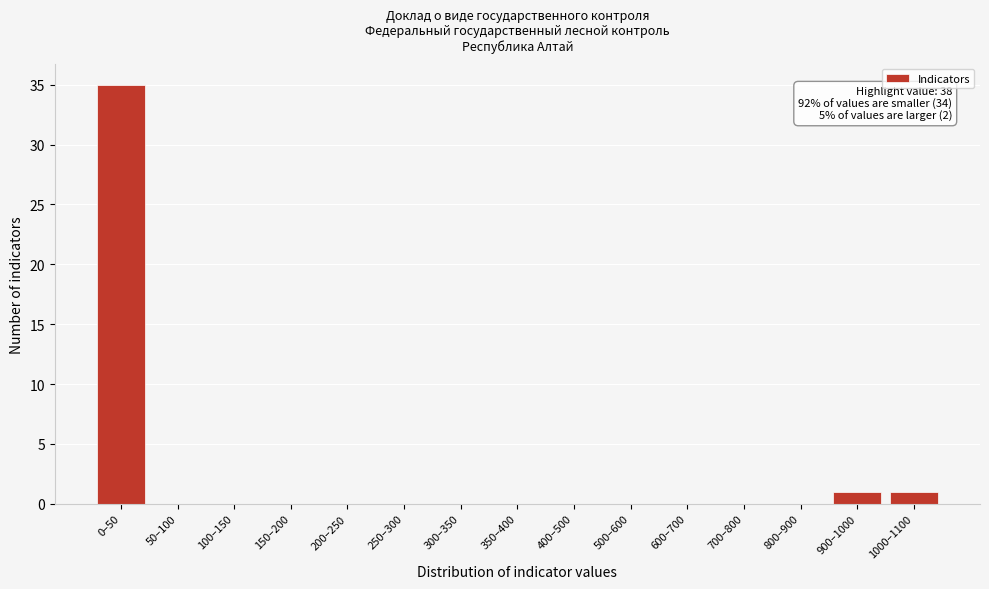

Reading left to right, what are all the values shown in this chart?

0–50=35	50–100=0	100–150=0	150–200=0	200–250=0	250–300=0	300–350=0	350–400=0	400–500=0	500–600=0	600–700=0	700–800=0	800–900=0	900–1000=1	1000–1100=1